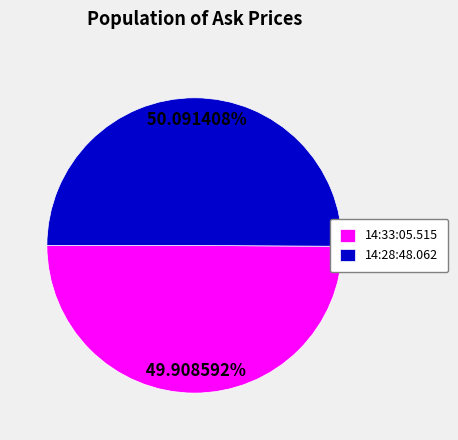

Is there a majority slice in this chart?

Yes